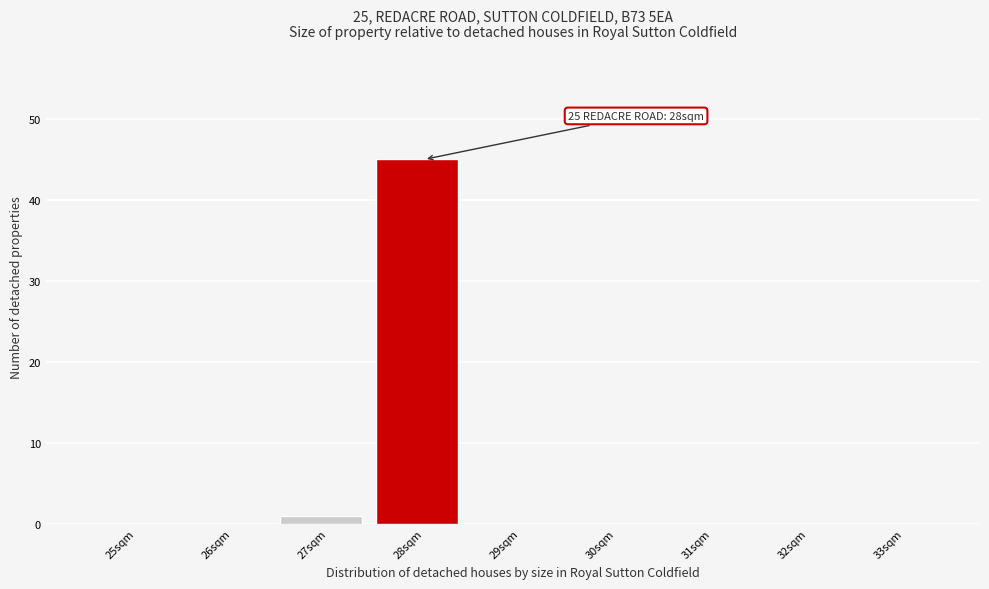

Reading left to right, what are all the values shown in this chart?

25sqm=0	26sqm=0	27sqm=1	28sqm=45	29sqm=0	30sqm=0	31sqm=0	32sqm=0	33sqm=0